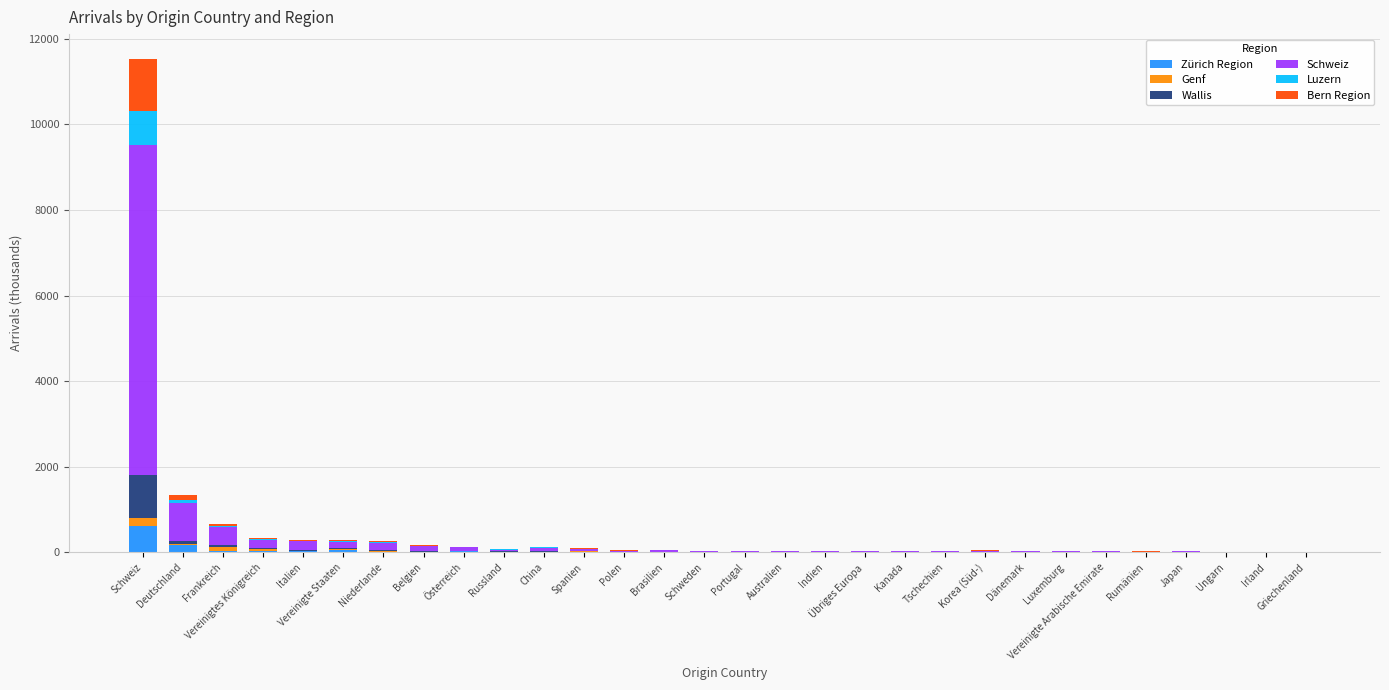

How many data points does each series have?

30